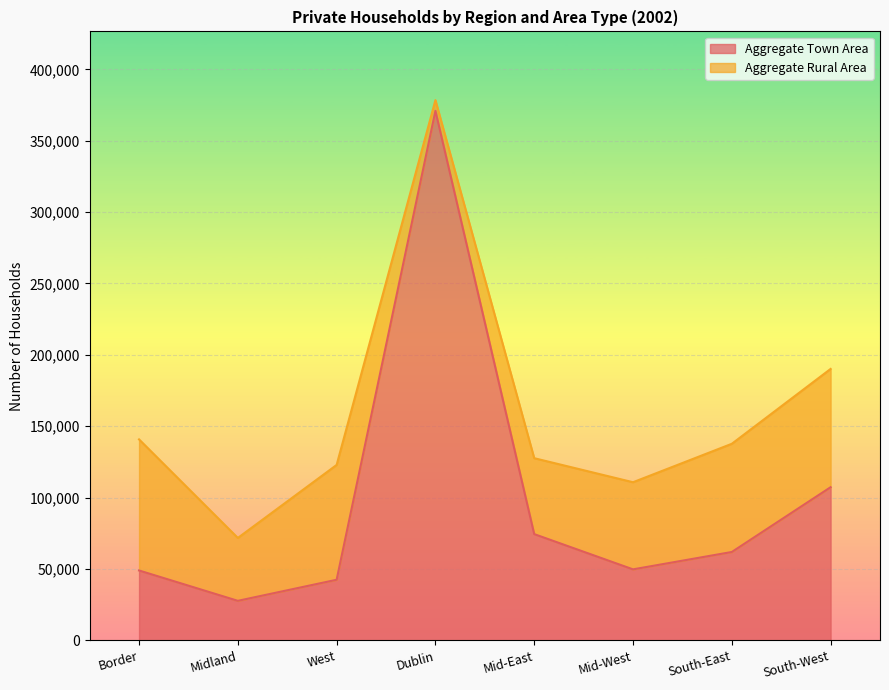

What is the difference between the maximum and second lowest values?

328536